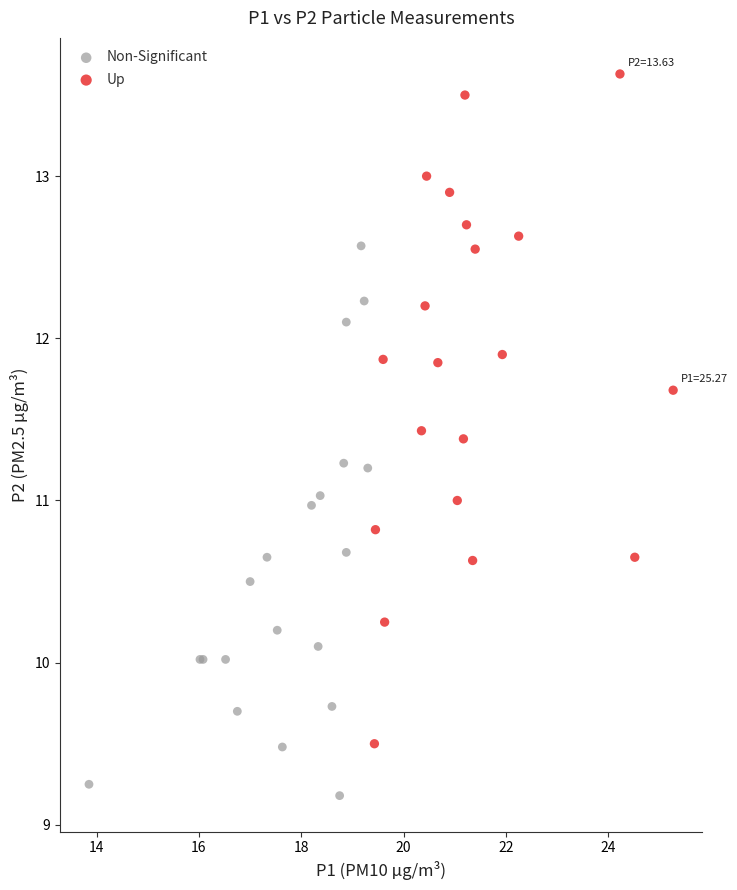

Which series contains the highest Y value?

Up